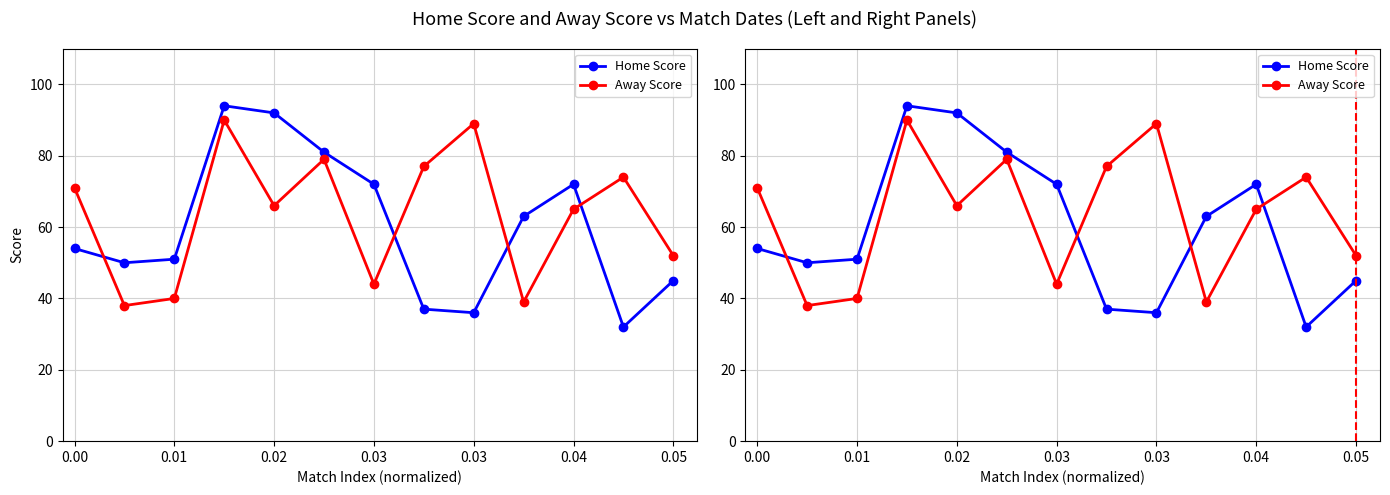

What is the difference between the maximum and minimum values in the Home Score series?

62